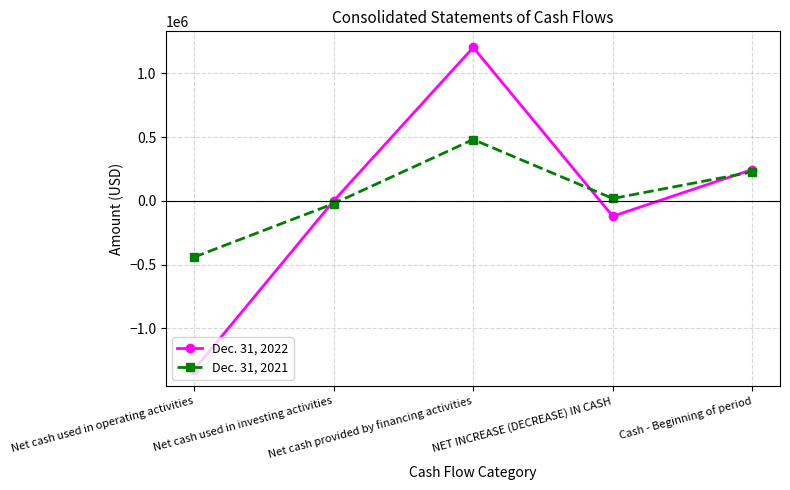

What is the total value across all series at Net cash used in investing activities?

-21446